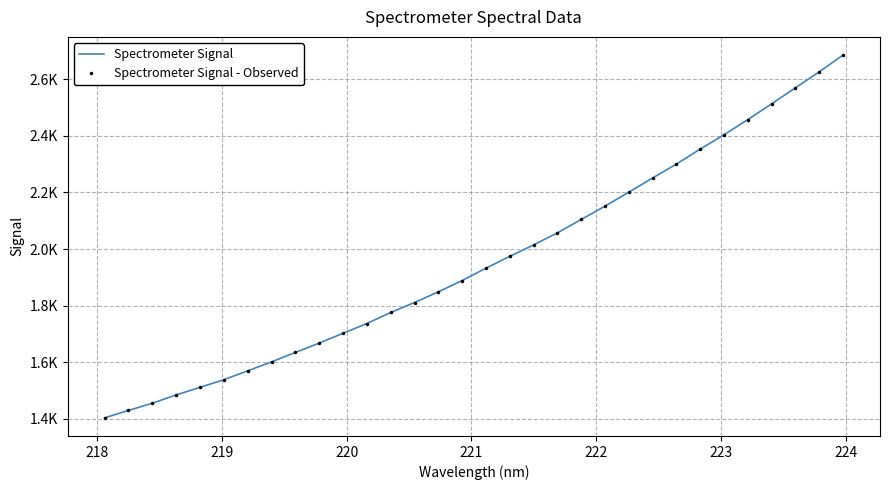

What are all the series names shown in the legend?

Spectrometer Signal, Spectrometer Signal - Observed